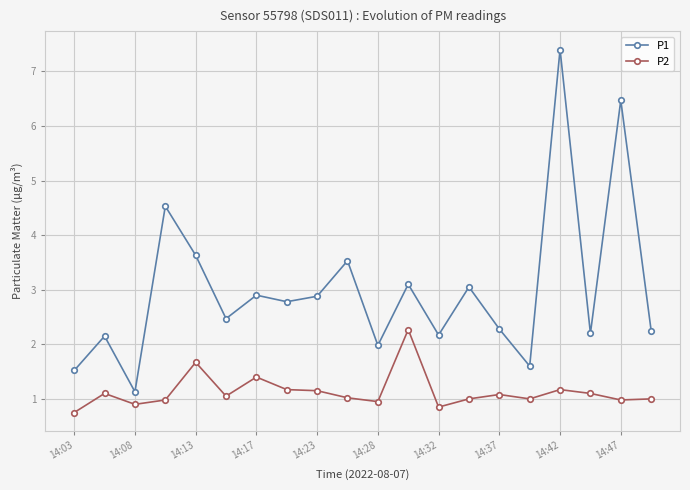

List the series in order of their peak value, highest first.

P1, P2